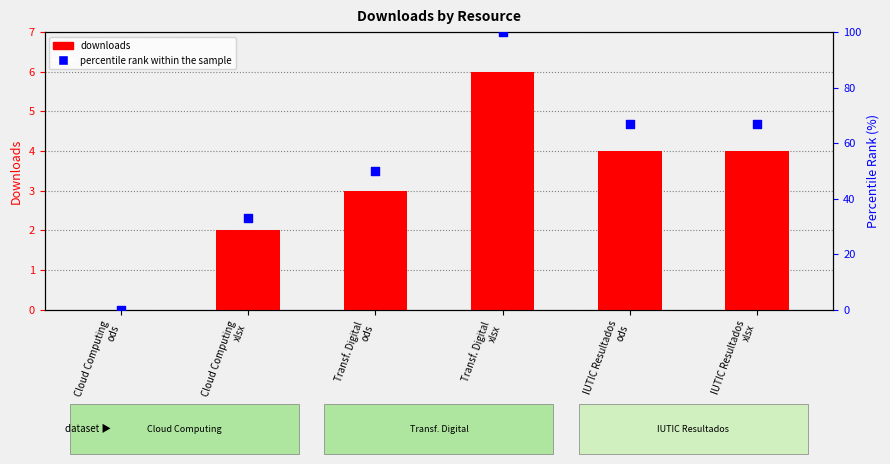

Which series has the largest Y range (max minus min)?

percentile rank within the sample